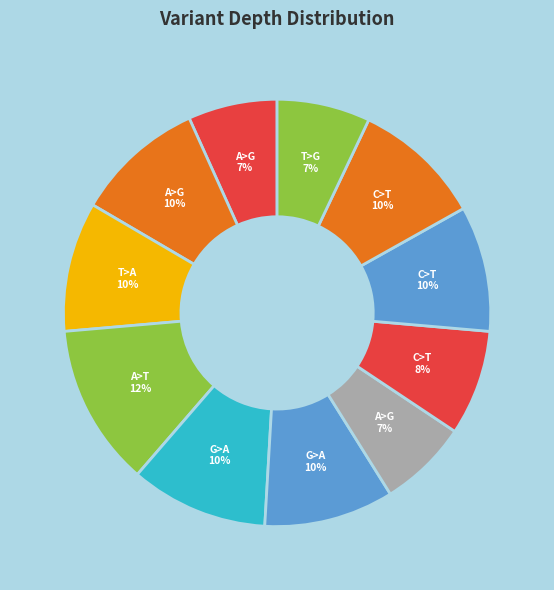

To the nearest percent, what is the average slice percentage?

9%